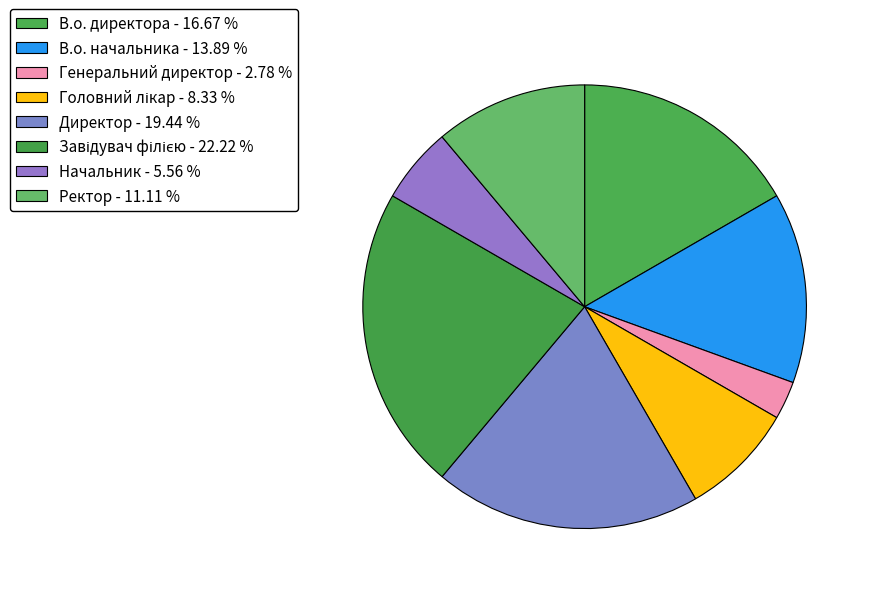

To the nearest percent, what is the combined percentage of Ректор and В.о. начальника?

25%